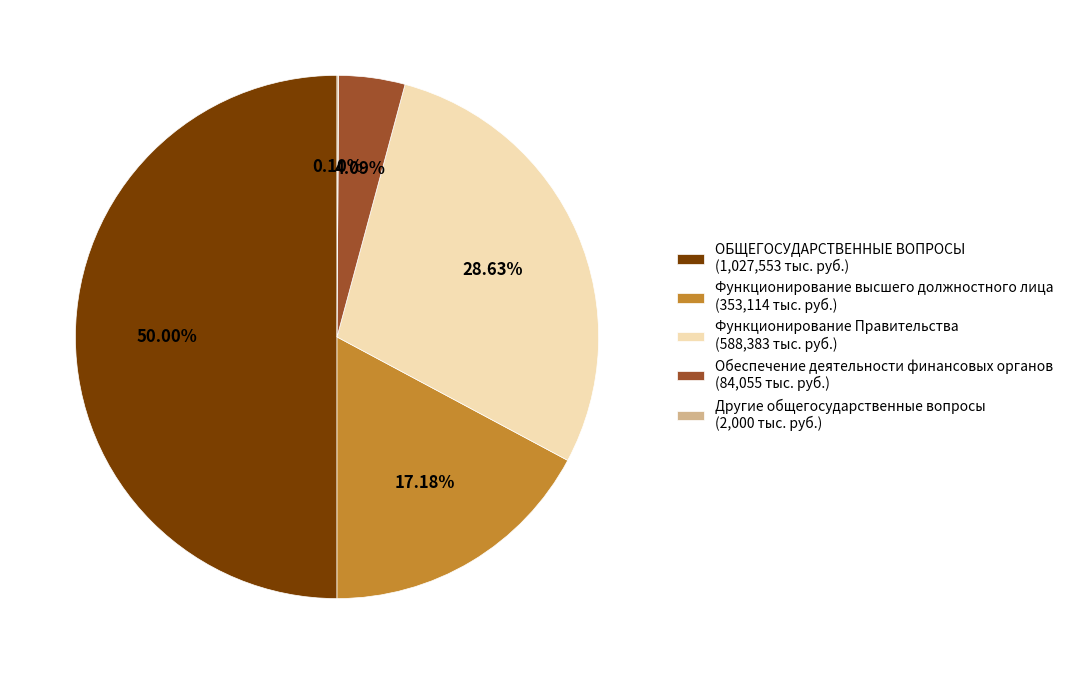

Is the sum of Функционирование высшего должностного лица and Обеспечение деятельности финансовых органов greater than half?

No